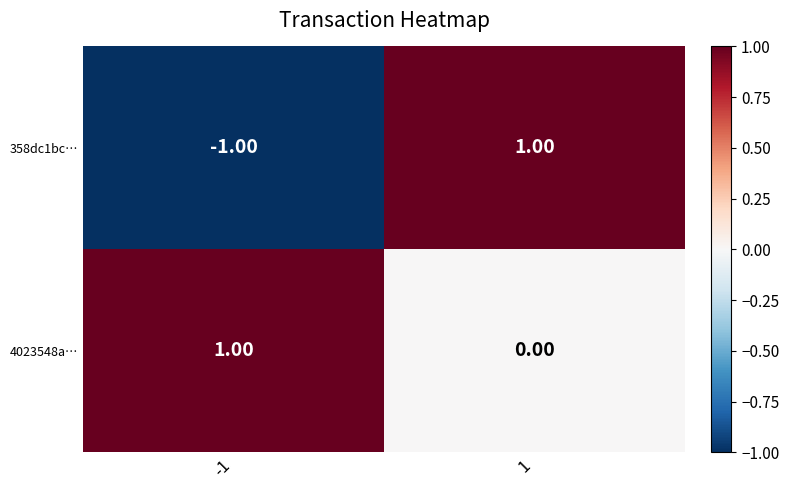

Which series has the widest spread of values?

358dc1bc…